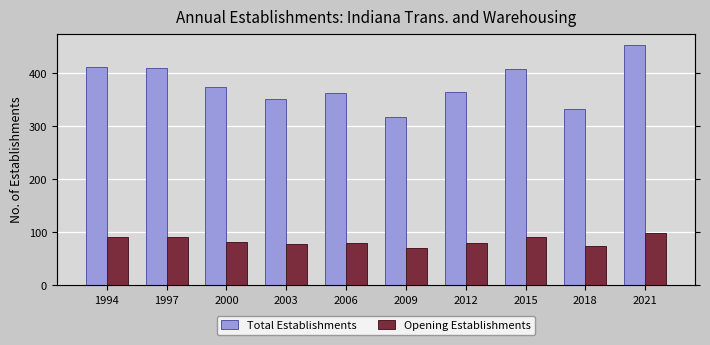

List the series in order of their peak value, highest first.

Total Establishments, Opening Establishments